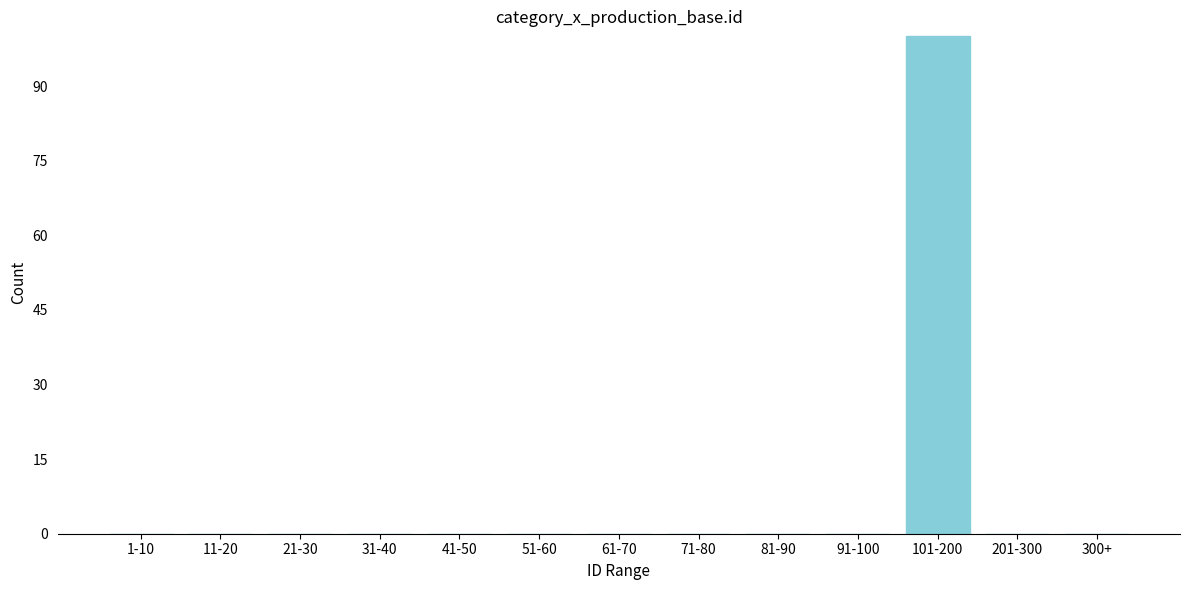

Reading right to left, list all the values displayed in this chart.

300+=0	201-300=0	101-200=100	91-100=0	81-90=0	71-80=0	61-70=0	51-60=0	41-50=0	31-40=0	21-30=0	11-20=0	1-10=0